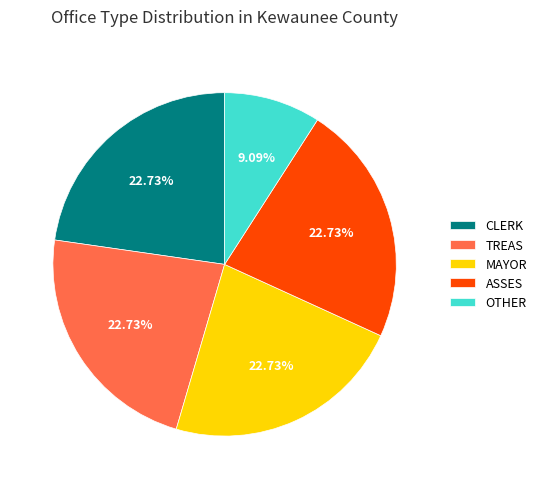

How many slices are in this pie chart?

5